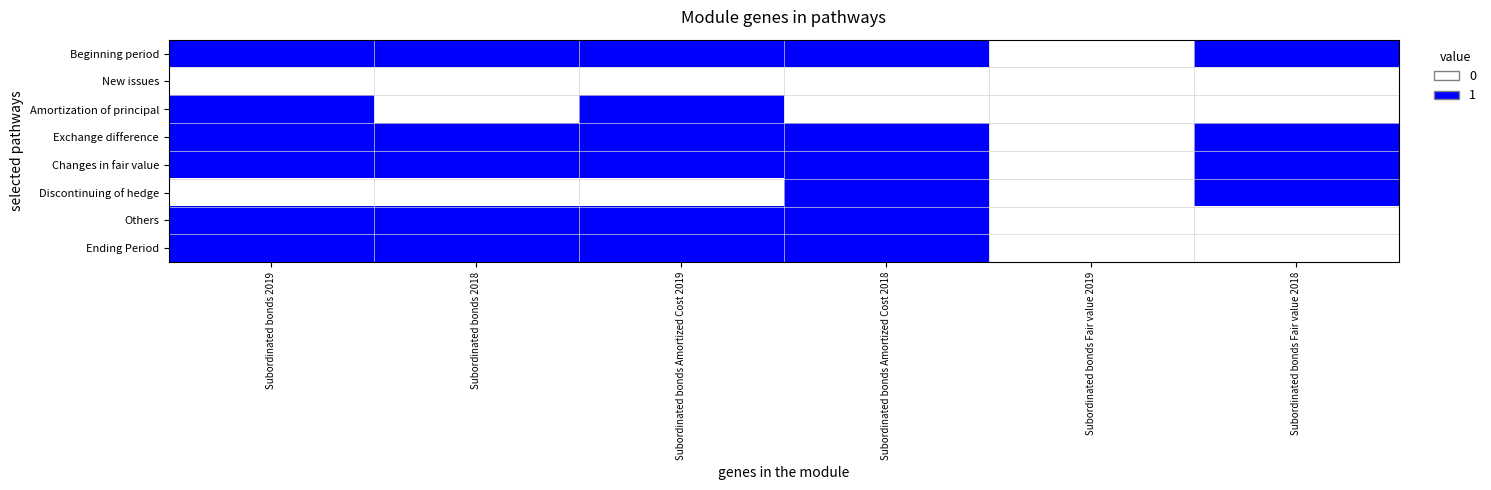

Reading left to right, list all the values displayed in this chart.

Beginning period: Subordinated bonds 2019=1	Subordinated bonds 2018=1	Subordinated bonds Amortized Cost 2019=1	Subordinated bonds Amortized Cost 2018=1	Subordinated bonds Fair value 2019=0	Subordinated bonds Fair value 2018=1
New issues: Subordinated bonds 2019=0	Subordinated bonds 2018=0	Subordinated bonds Amortized Cost 2019=0	Subordinated bonds Amortized Cost 2018=0	Subordinated bonds Fair value 2019=0	Subordinated bonds Fair value 2018=0
Amortization of principal: Subordinated bonds 2019=1	Subordinated bonds 2018=0	Subordinated bonds Amortized Cost 2019=1	Subordinated bonds Amortized Cost 2018=0	Subordinated bonds Fair value 2019=0	Subordinated bonds Fair value 2018=0
Exchange difference: Subordinated bonds 2019=1	Subordinated bonds 2018=1	Subordinated bonds Amortized Cost 2019=1	Subordinated bonds Amortized Cost 2018=1	Subordinated bonds Fair value 2019=0	Subordinated bonds Fair value 2018=1
Changes in fair value: Subordinated bonds 2019=1	Subordinated bonds 2018=1	Subordinated bonds Amortized Cost 2019=1	Subordinated bonds Amortized Cost 2018=1	Subordinated bonds Fair value 2019=0	Subordinated bonds Fair value 2018=1
Discontinuing of hedge: Subordinated bonds 2019=0	Subordinated bonds 2018=0	Subordinated bonds Amortized Cost 2019=0	Subordinated bonds Amortized Cost 2018=1	Subordinated bonds Fair value 2019=0	Subordinated bonds Fair value 2018=1
Others: Subordinated bonds 2019=1	Subordinated bonds 2018=1	Subordinated bonds Amortized Cost 2019=1	Subordinated bonds Amortized Cost 2018=1	Subordinated bonds Fair value 2019=0	Subordinated bonds Fair value 2018=0
Ending Period: Subordinated bonds 2019=1	Subordinated bonds 2018=1	Subordinated bonds Amortized Cost 2019=1	Subordinated bonds Amortized Cost 2018=1	Subordinated bonds Fair value 2019=0	Subordinated bonds Fair value 2018=0